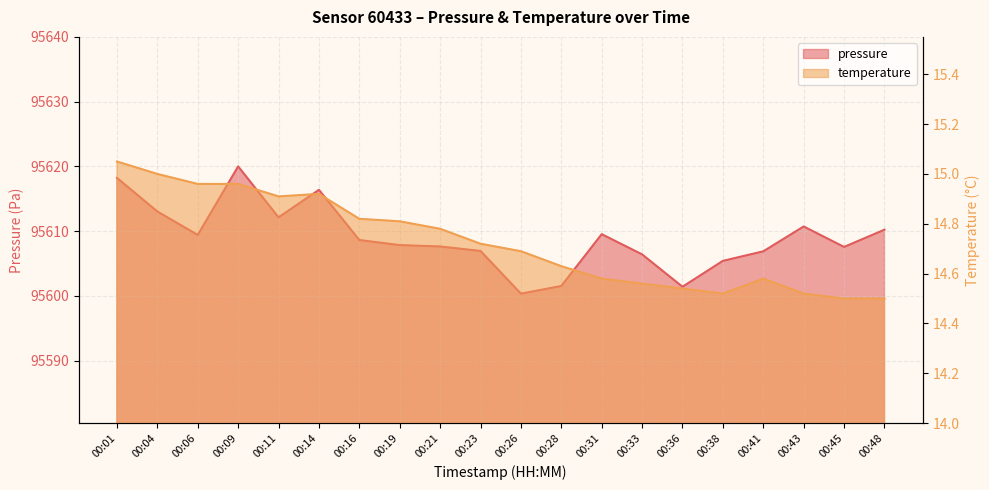

Rank the series at 00:28 from highest to lowest value.

pressure, temperature